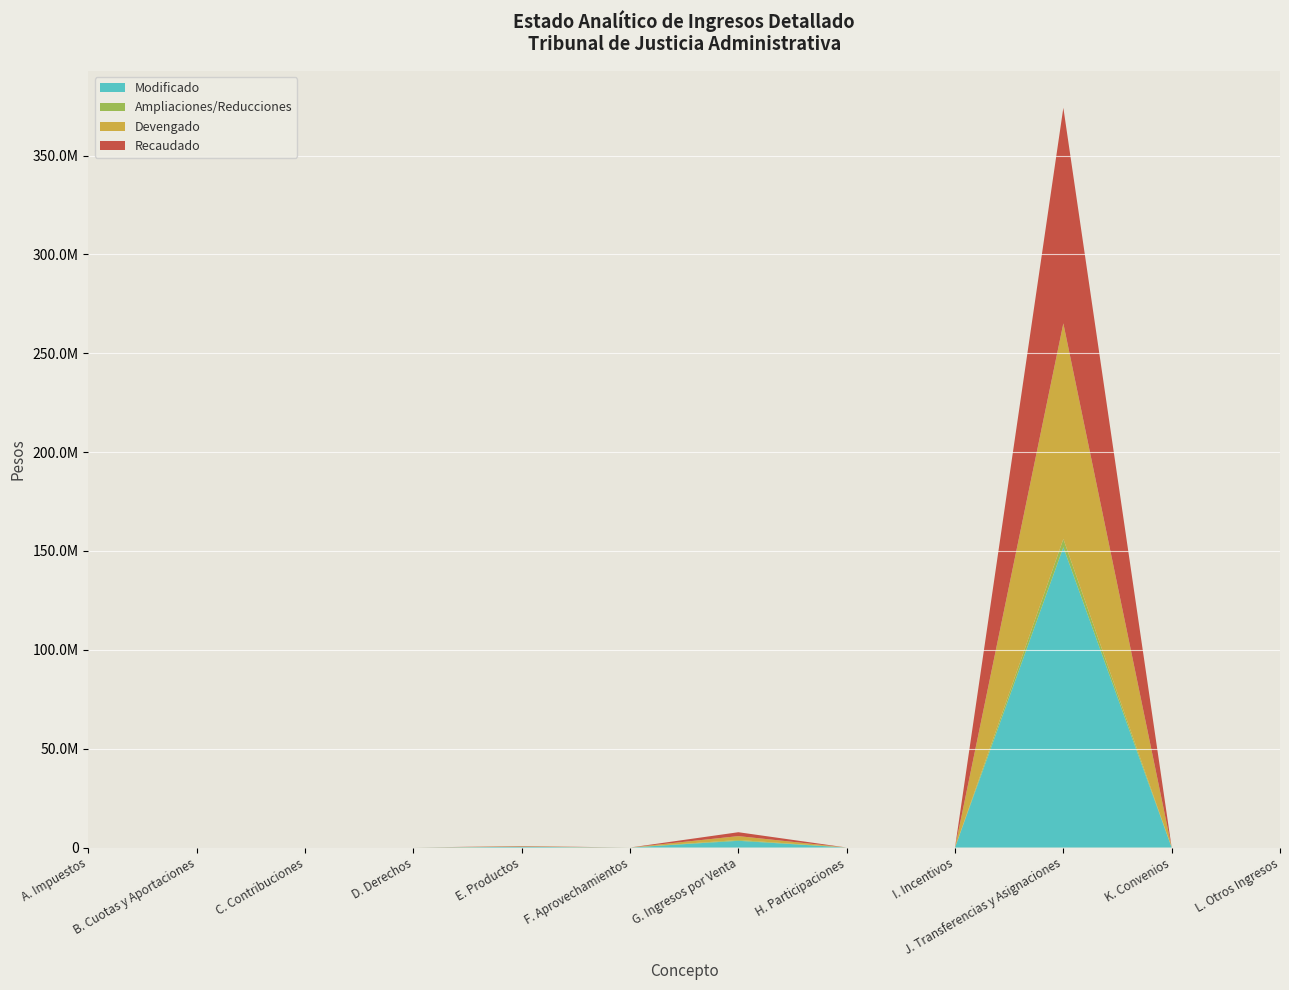

Reading left to right, transcribe all the data shown in this chart.

Modificado: A. Impuestos=0.0	B. Cuotas y Aportaciones=0.0	C. Contribuciones=0.0	D. Derechos=0.0	E. Productos=360000.0	F. Aprovechamientos=0.0	G. Ingresos por Venta=3410239.0	H. Participaciones=0.0	I. Incentivos=0.0	J. Transferencias y Asignaciones=151886365.0	K. Convenios=0.0	L. Otros Ingresos=0.0
Ampliaciones/Reducciones: A. Impuestos=0.0	B. Cuotas y Aportaciones=0.0	C. Contribuciones=0.0	D. Derechos=0.0	E. Productos=0.0	F. Aprovechamientos=0.0	G. Ingresos por Venta=395239.0	H. Participaciones=0.0	I. Incentivos=0.0	J. Transferencias y Asignaciones=4189167.1	K. Convenios=0.0	L. Otros Ingresos=0.0
Devengado: A. Impuestos=0.0	B. Cuotas y Aportaciones=0.0	C. Contribuciones=0.0	D. Derechos=0.0	E. Productos=189062.5	F. Aprovechamientos=0.0	G. Ingresos por Venta=1970236.3	H. Participaciones=0.0	I. Incentivos=0.0	J. Transferencias y Asignaciones=109055038.3	K. Convenios=0.0	L. Otros Ingresos=0.0
Recaudado: A. Impuestos=0.0	B. Cuotas y Aportaciones=0.0	C. Contribuciones=0.0	D. Derechos=0.0	E. Productos=189062.5	F. Aprovechamientos=0.0	G. Ingresos por Venta=1970236.3	H. Participaciones=0.0	I. Incentivos=0.0	J. Transferencias y Asignaciones=109055038.3	K. Convenios=0.0	L. Otros Ingresos=0.0